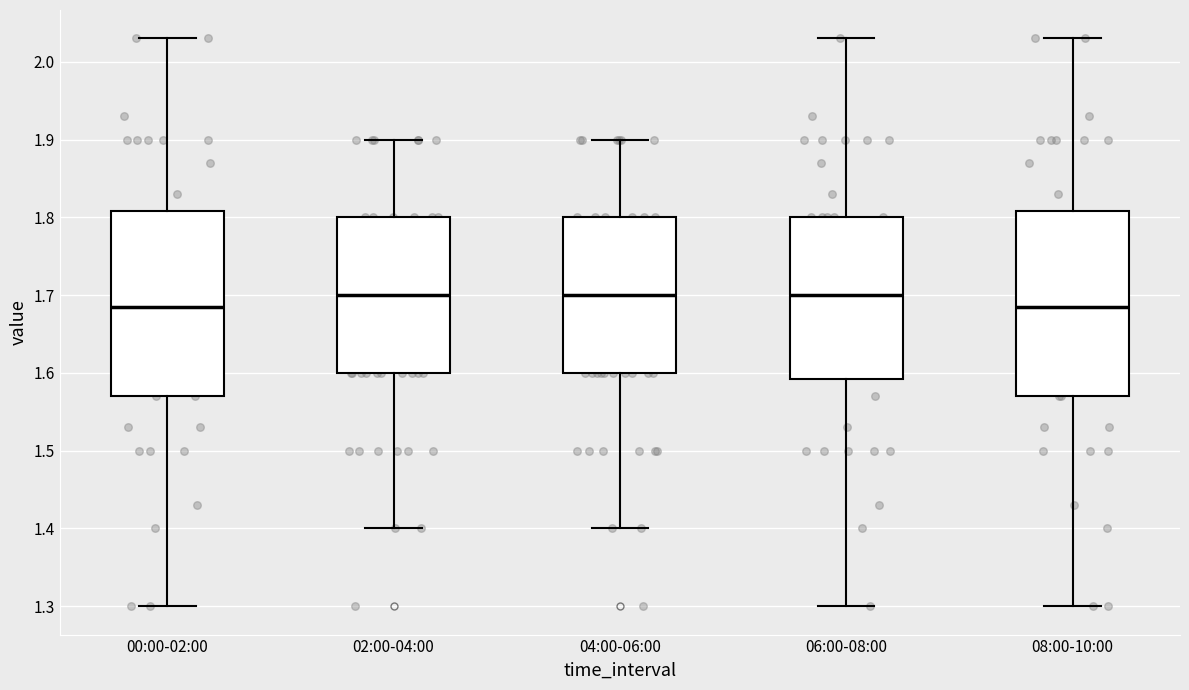

Reading left to right, transcribe this box plot: for each box, give where its median line is, the range the box spans, and where its two whiskers end, as read against the y-axis. The values are not printed on the chart, so give them approximately, as read against the axis.

00:00-02:00: median 1.69, box 1.57 to 1.81, whiskers 1.30 to 2.03
02:00-04:00: median 1.70, box 1.60 to 1.80, whiskers 1.40 to 1.90
04:00-06:00: median 1.70, box 1.60 to 1.80, whiskers 1.40 to 1.90
06:00-08:00: median 1.70, box 1.59 to 1.80, whiskers 1.30 to 2.03
08:00-10:00: median 1.69, box 1.57 to 1.81, whiskers 1.30 to 2.03